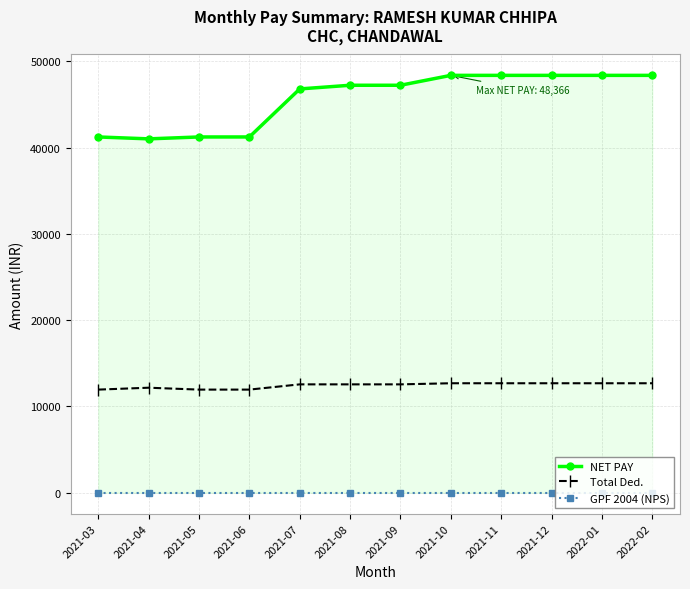

What is the label of the 8th point from the right?

2021-07